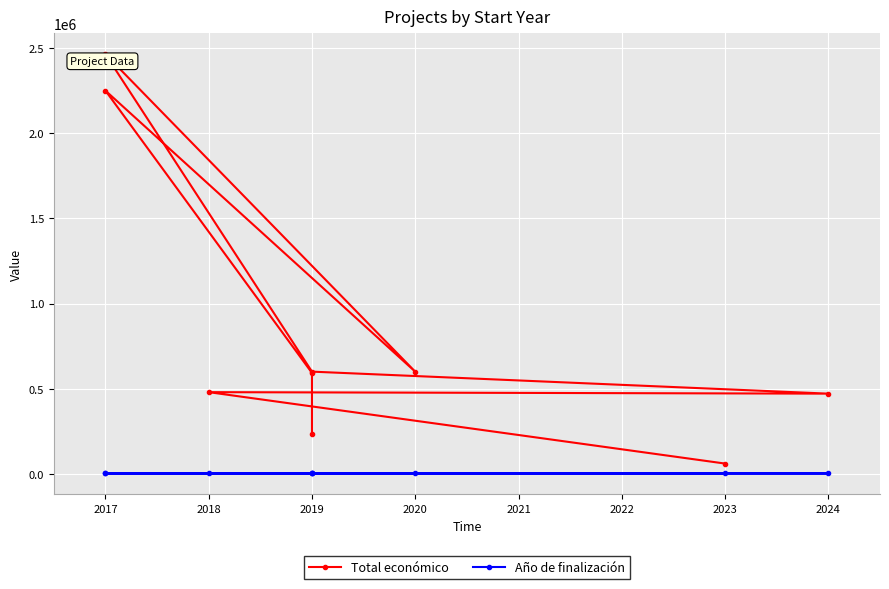

Reading left to right, transcribe all the data shown in this chart.

Total económico: 60000	479500	470675	600000	2464572	599636	2250674	592376	232189
Año de finalización: 2025	2020	2027	2021	2017	2021	2017	2021	2021